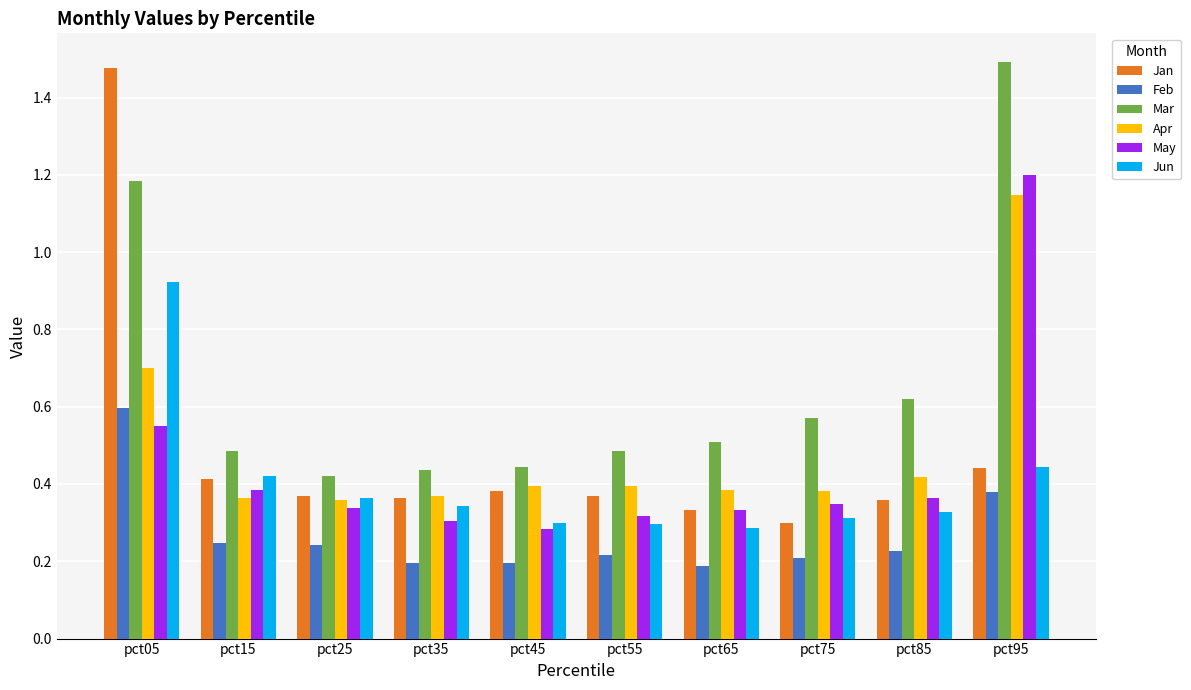

What is the sum of the Jun values at pct15 and pct45?

0.7